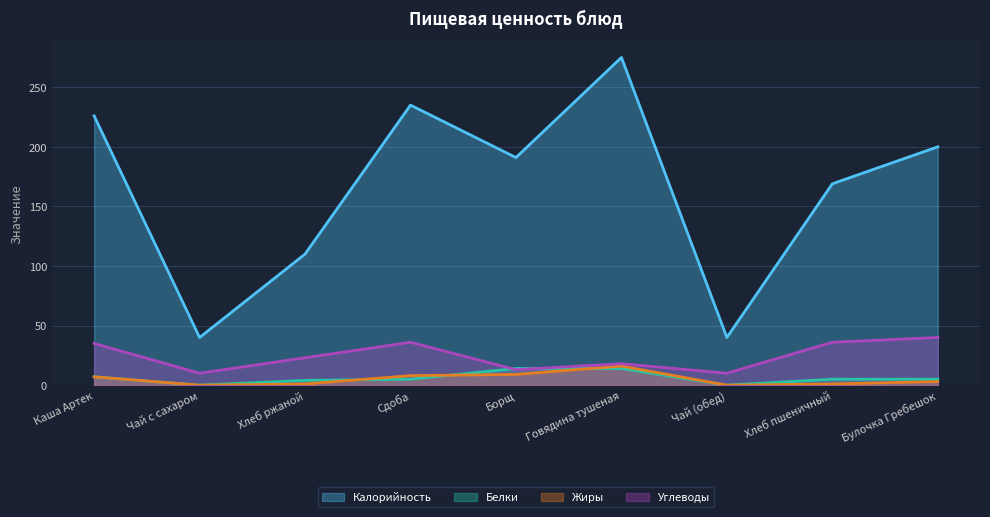

How many lines are shown in the chart?

4